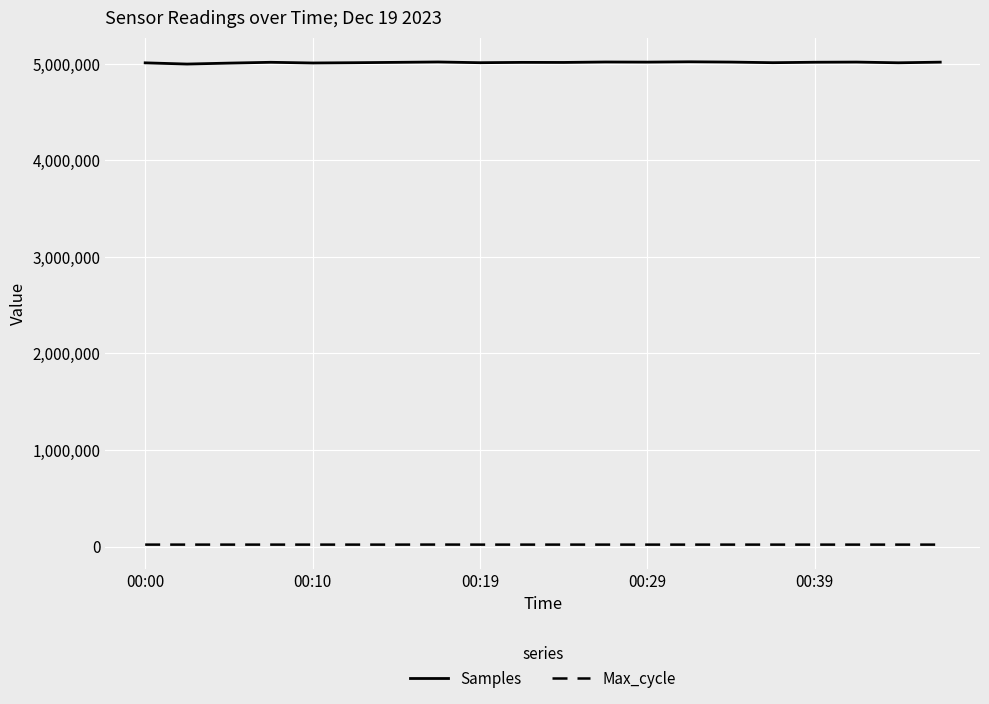

What is the maximum value for Samples?

5020465